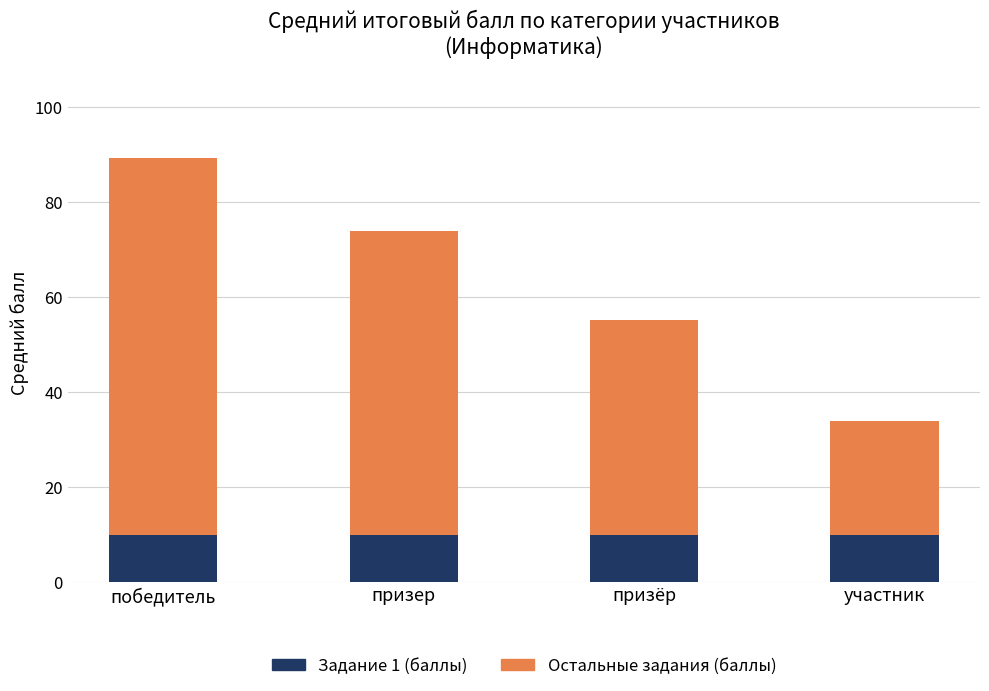

Is it true that Задание 1 (баллы) equals 14.8 at победитель?

False